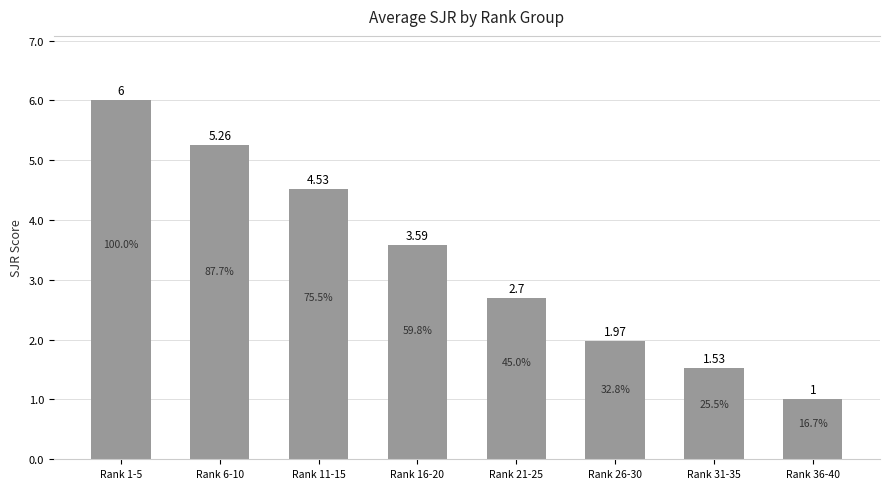

How many series are shown in this chart?

1